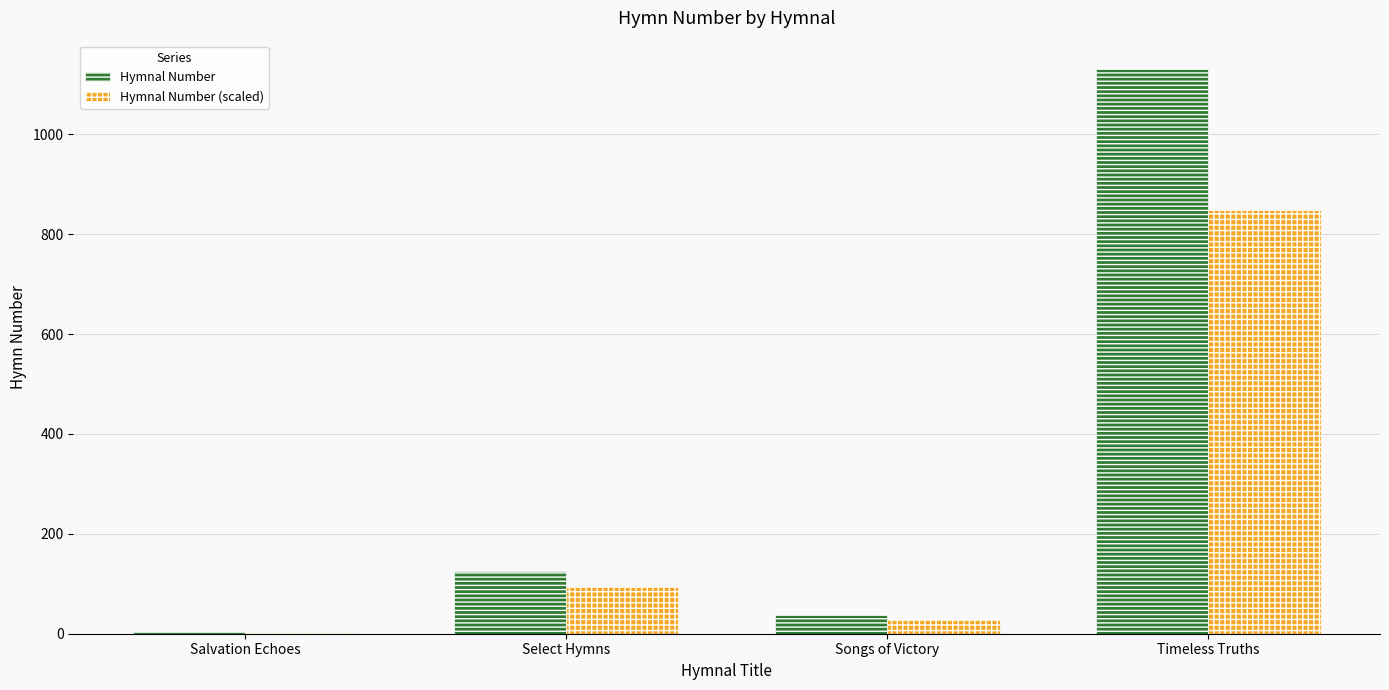

What is the sum of the Hymnal Number (scaled) values at Timeless Truths and Salvation Echoes?

850.5